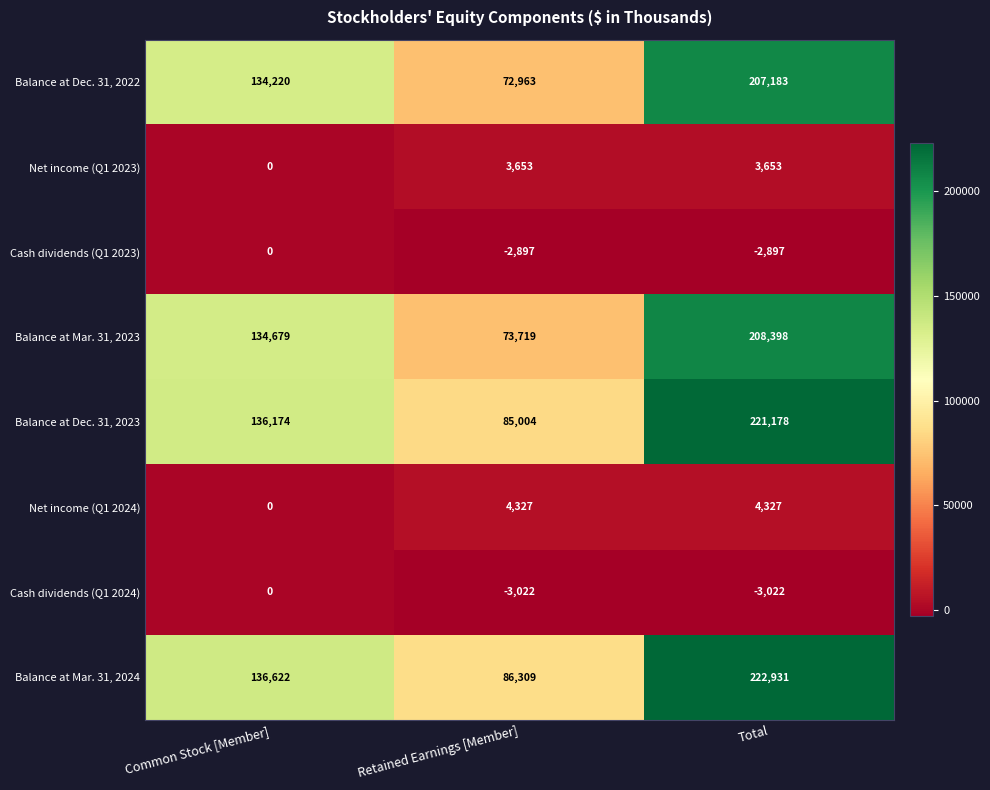

What is the sum of all Balance at Dec. 31, 2022 values?

414366